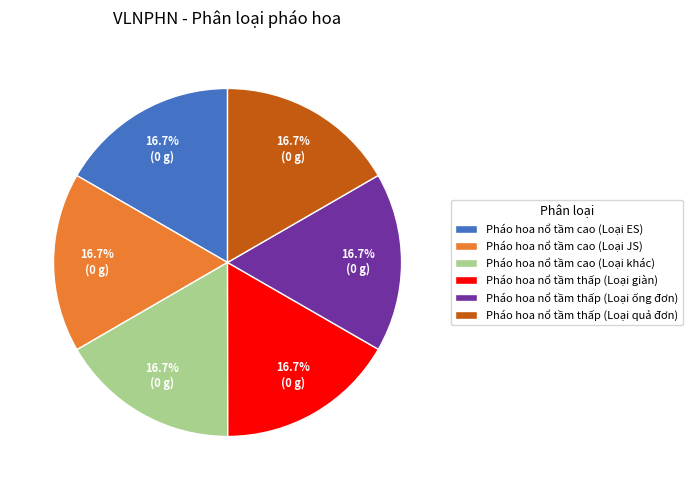

What percentage is NOT represented by Pháo hoa nổ tầm cao (Loại ES)?

83.3%